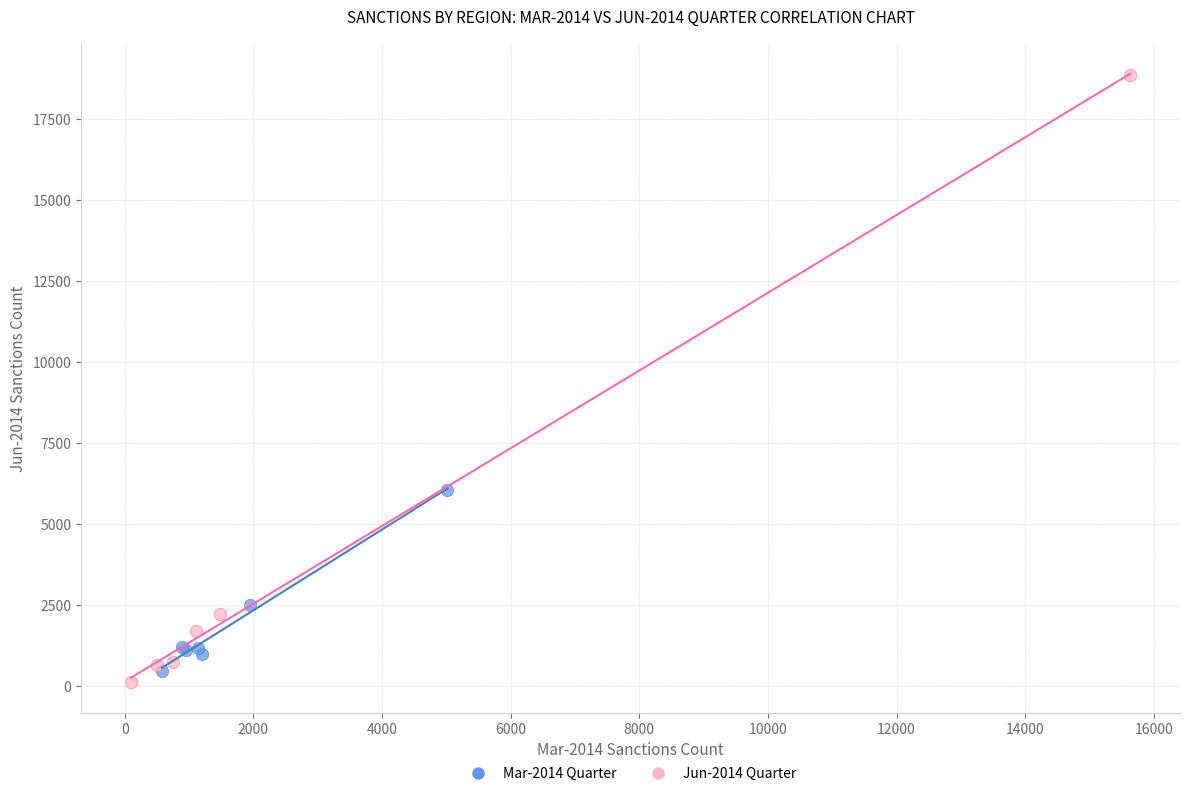

Which series reaches the maximum Y coordinate?

Jun-2014 Quarter